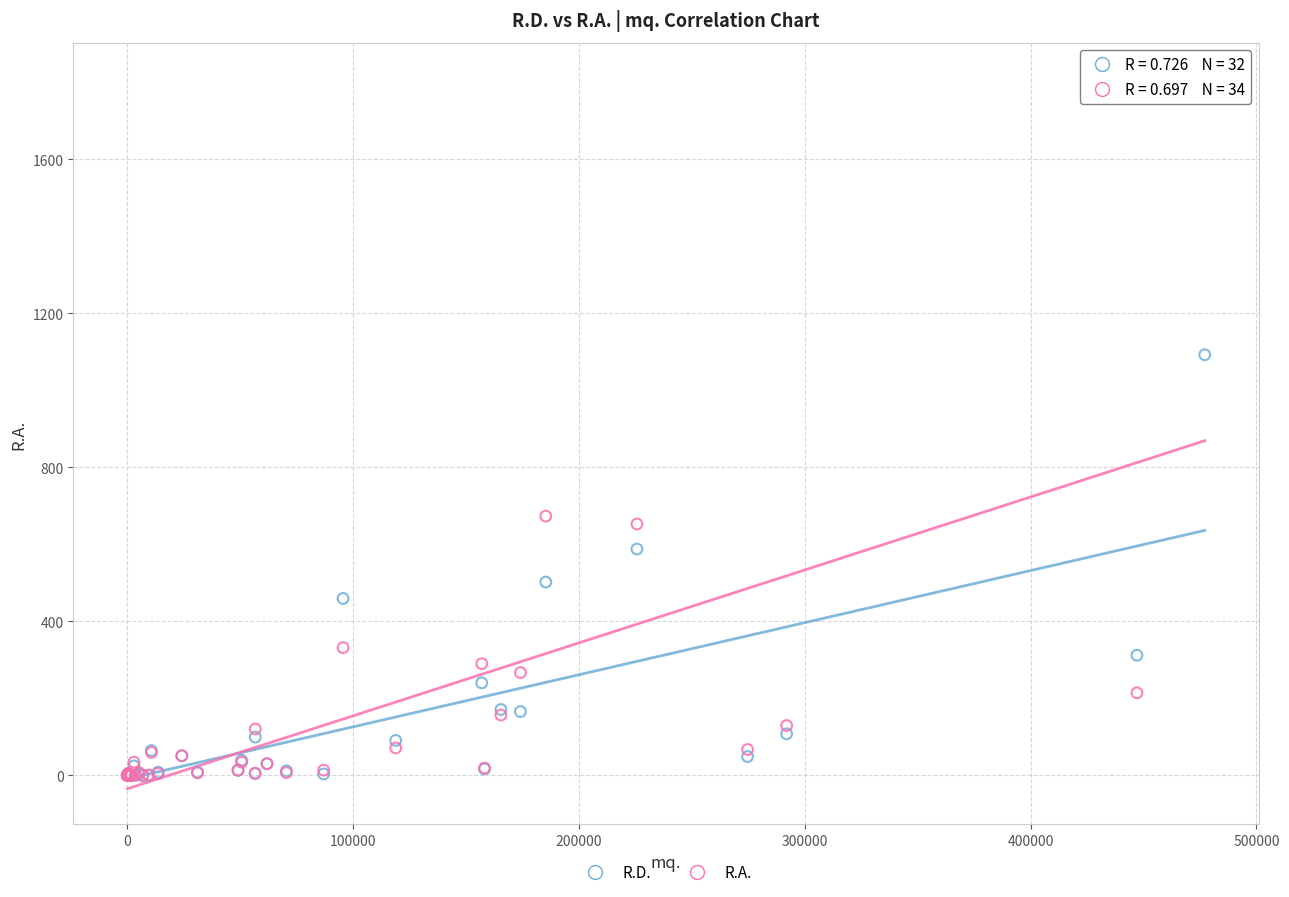

In the R.A. series, what Y value is closest to 905?

673.5